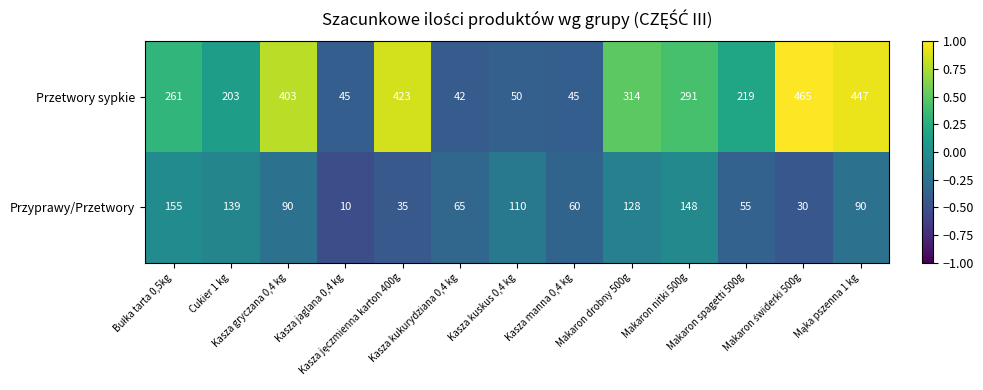

Which series has the largest range (max minus min)?

Przetwory sypkie